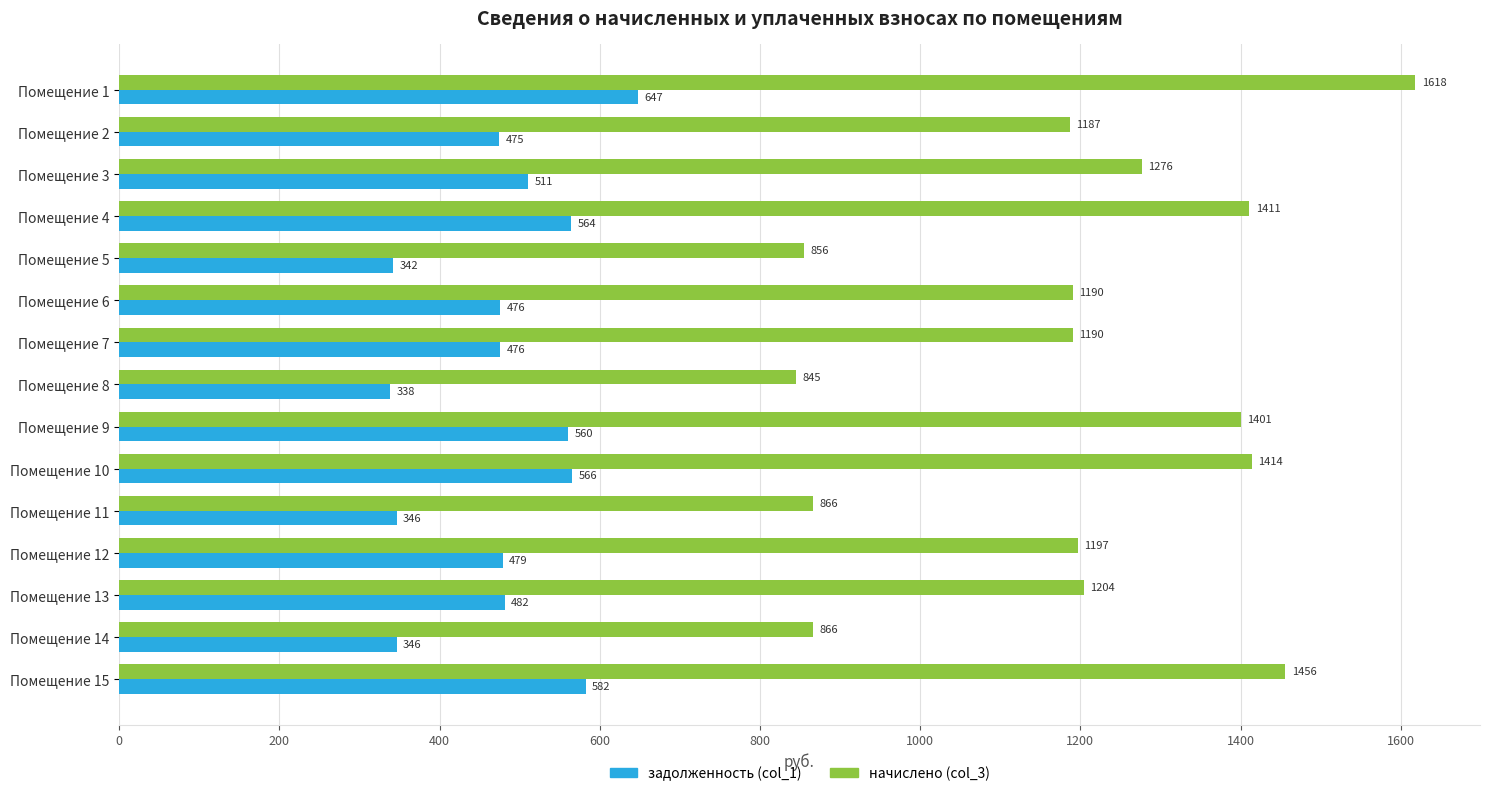

Is it true that начислено (col_3) equals 587.2 at Помещение 10?

False